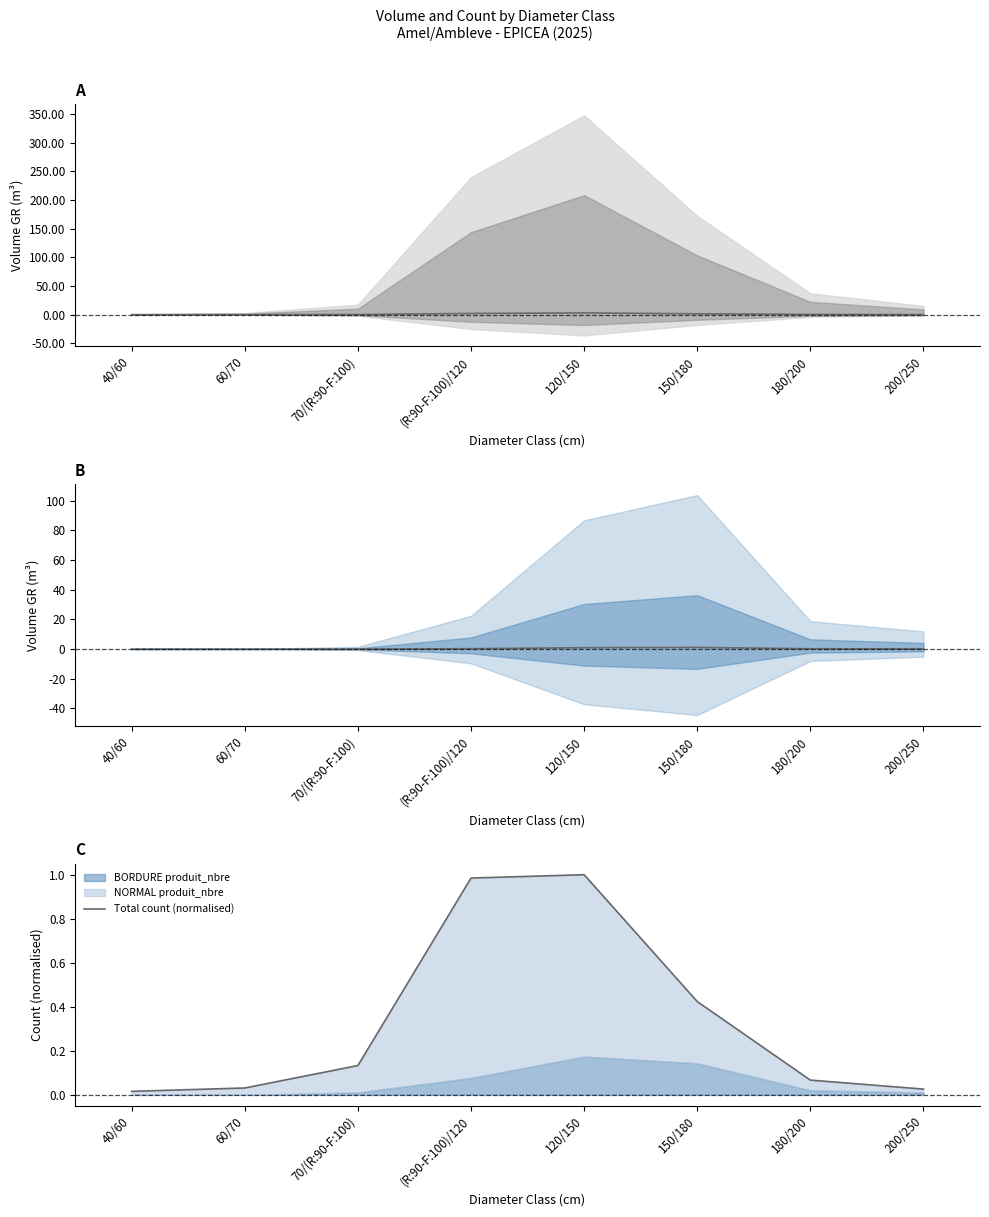

Which series has the largest total across all categories?

NORMAL vtgr